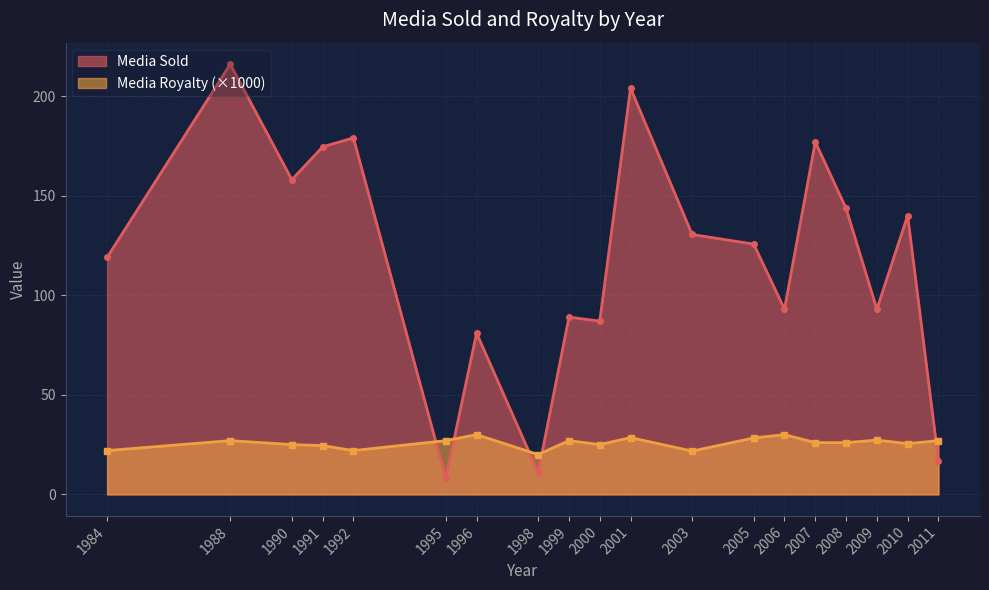

Rank the series by their maximum value, from highest to lowest.

Media Sold, Media Royalty (×1000)